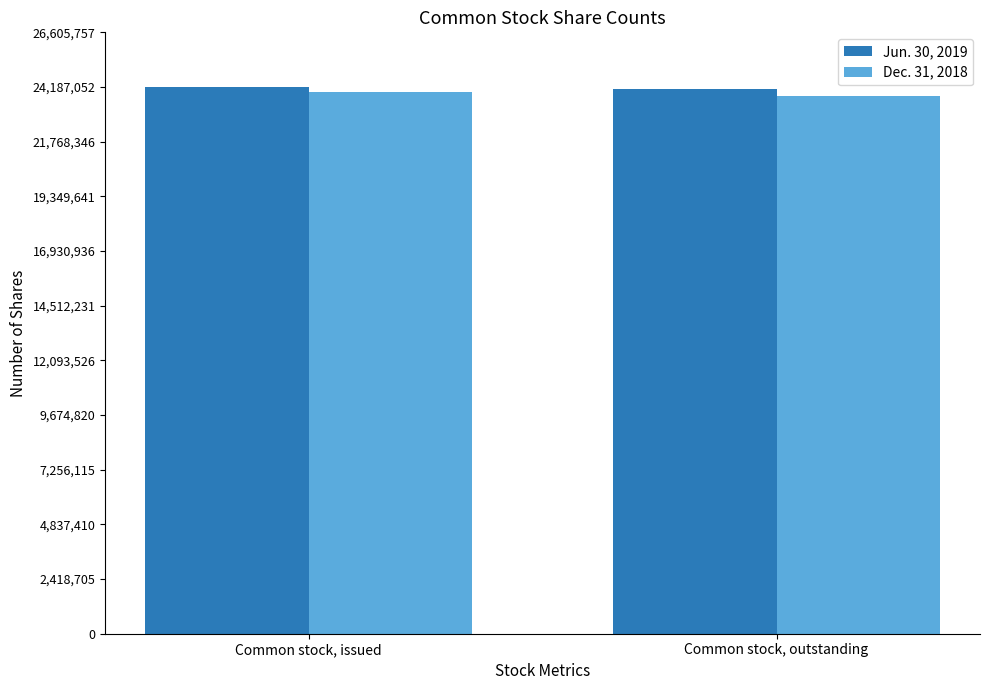

What is the label of the 1st bar from the left?

Common stock, issued